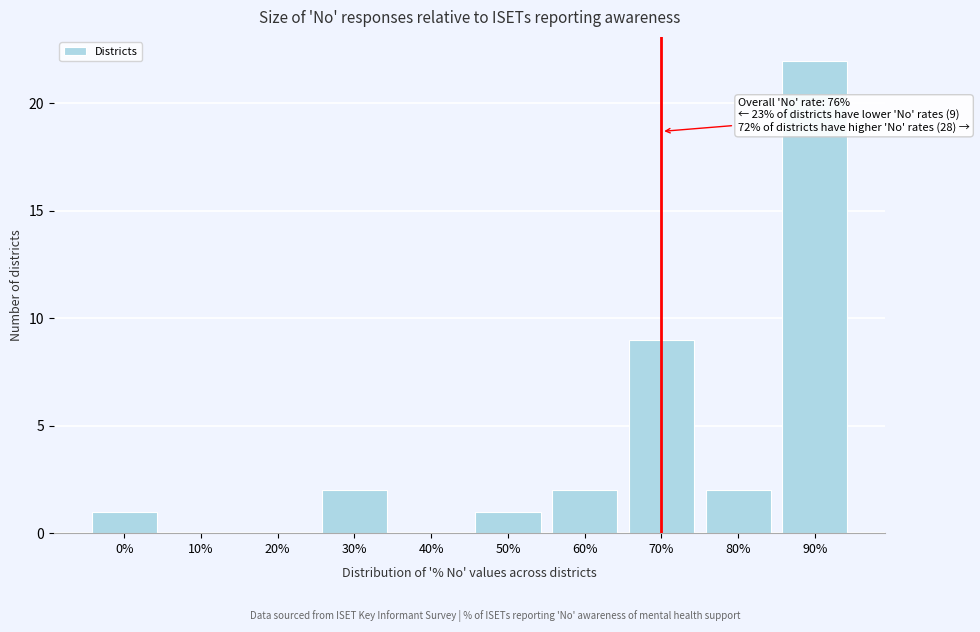

Reading right to left, what are all the values shown in this chart?

90%=22	80%=2	70%=9	60%=2	50%=1	40%=0	30%=2	20%=0	10%=0	0%=1